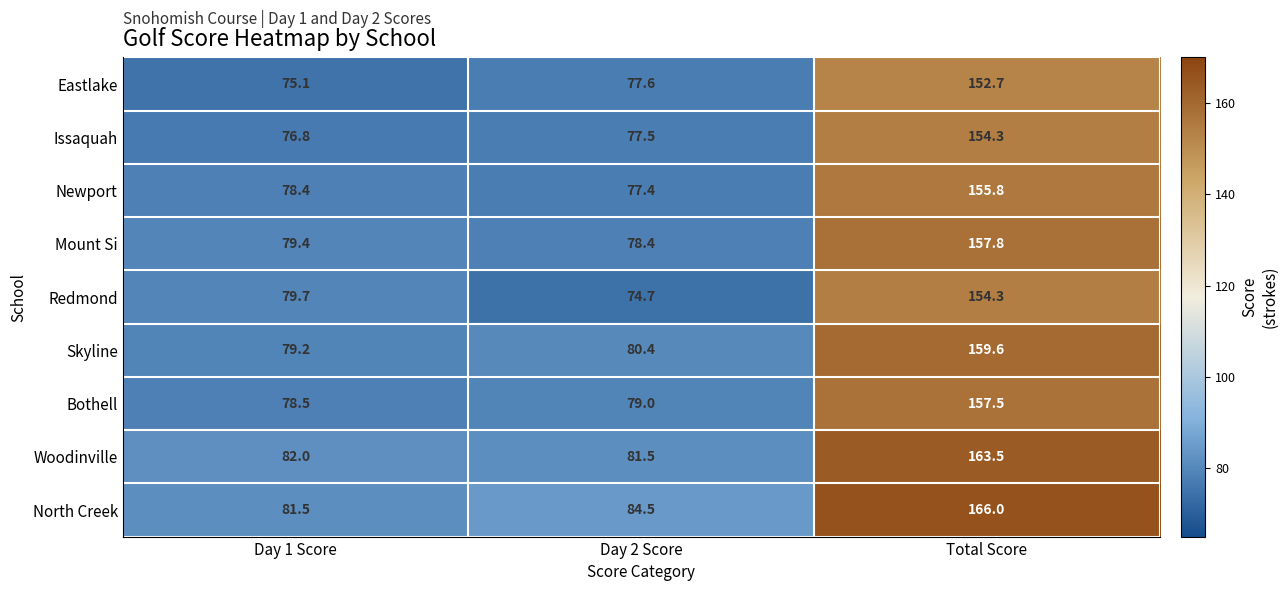

How many distinct data groups are displayed?

9